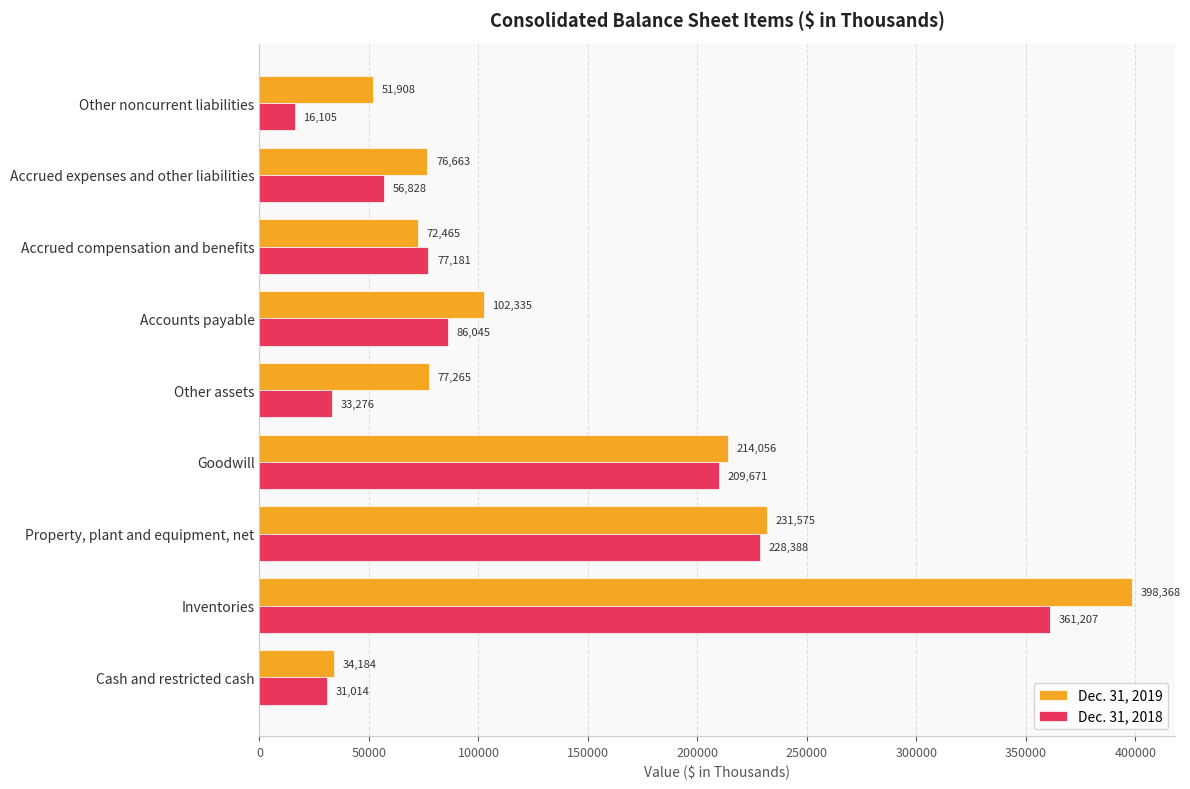

Which series has the largest range (max minus min)?

Dec. 31, 2019